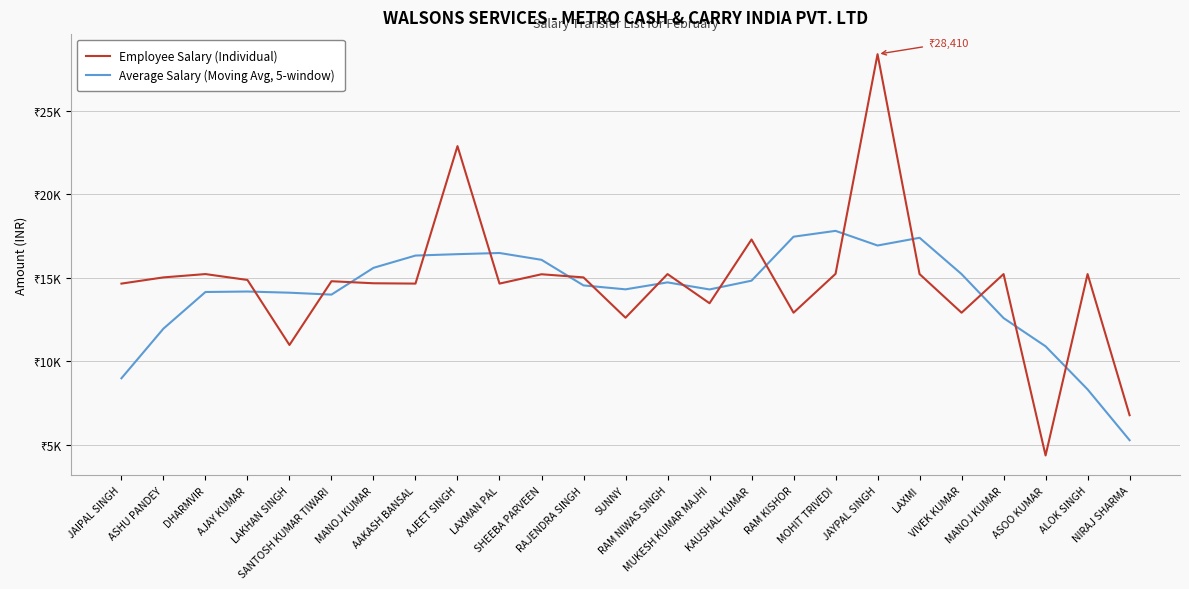

What is the difference between the Employee Salary (Individual) values at DHARMVIR and KAUSHAL KUMAR?

2073.0